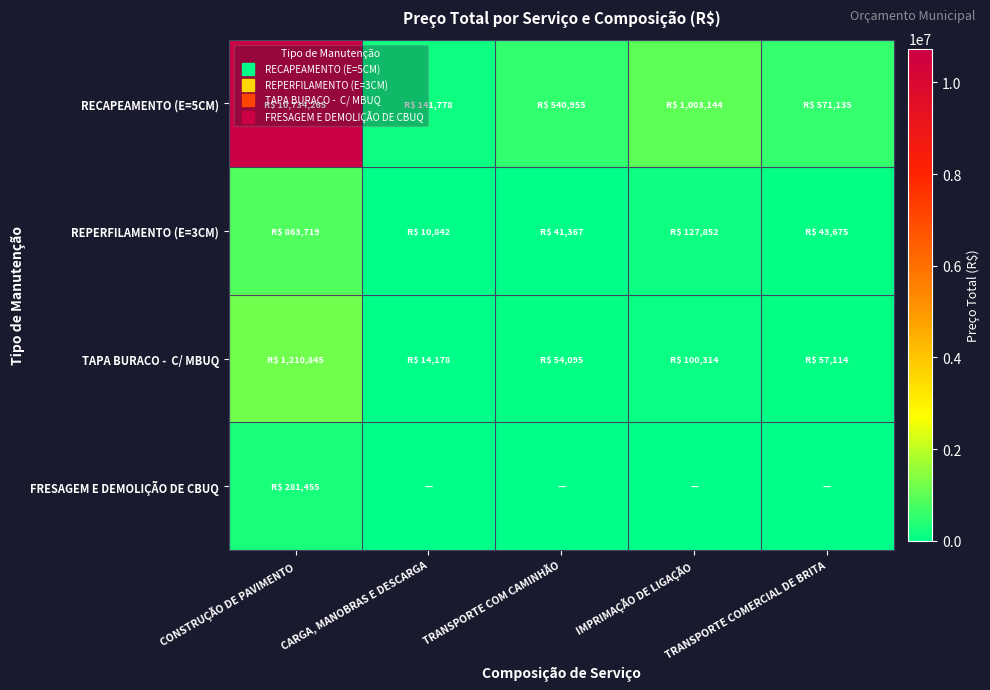

Which has a higher value, TRANSPORTE COMERCIAL DE BRITA or CARGA, MANOBRAS E DESCARGA?

TRANSPORTE COMERCIAL DE BRITA